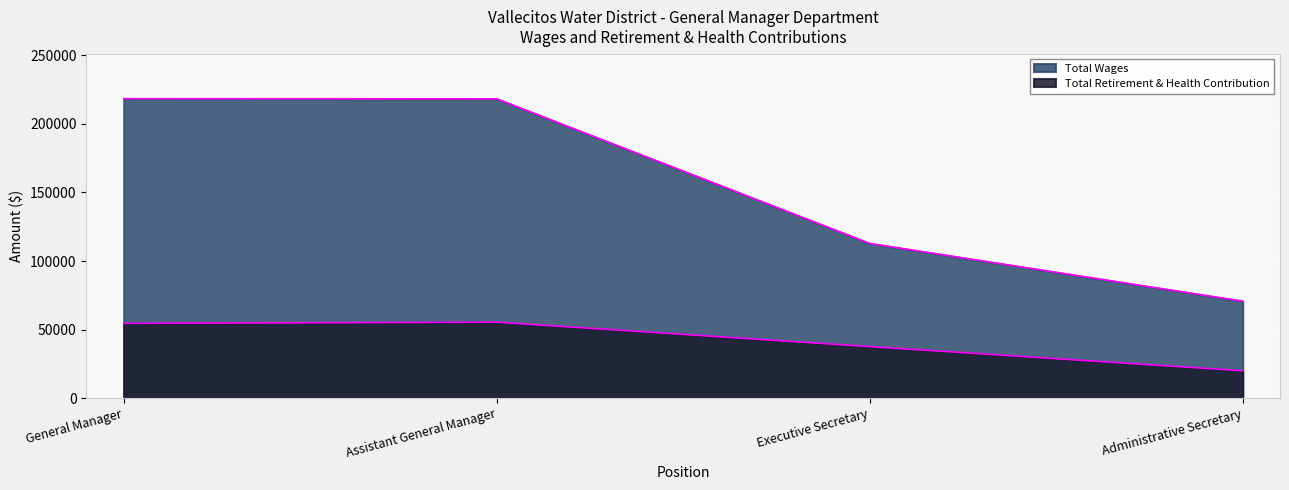

Which series has the largest total across all categories?

Total Wages